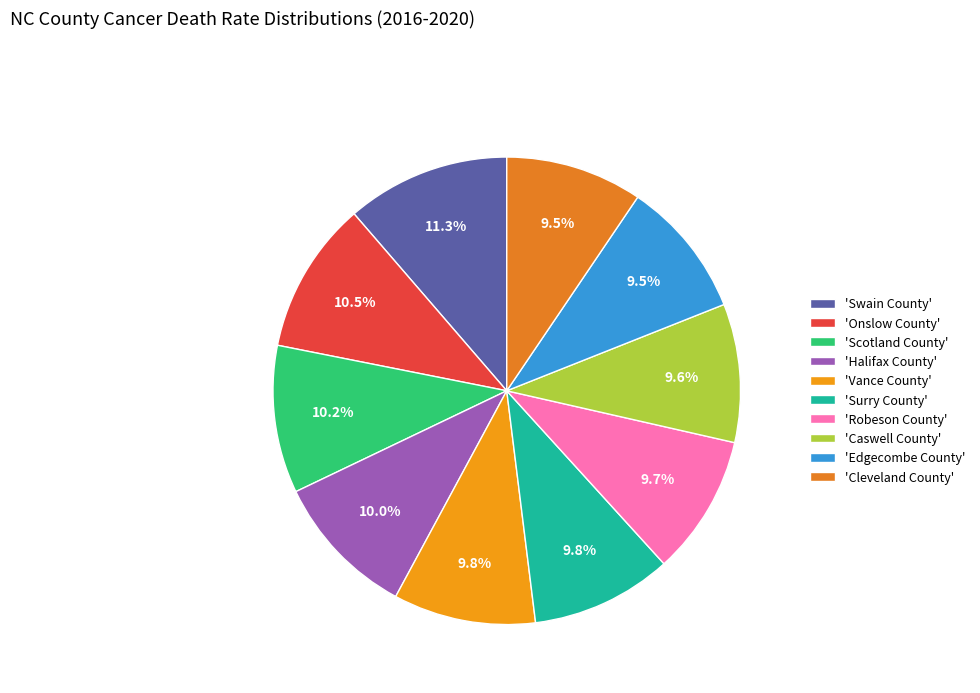

How many segments does this pie chart have?

10